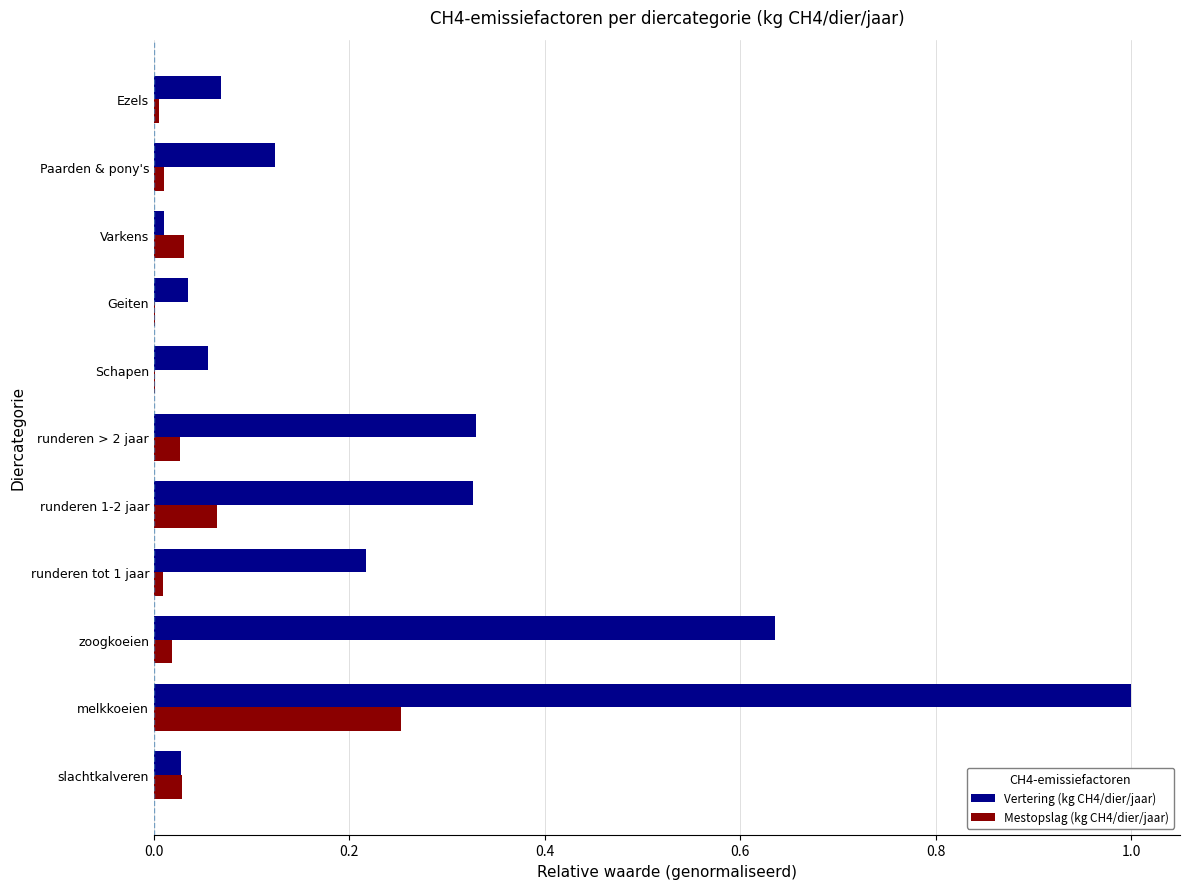

What are all the series names shown in the legend?

Vertering (kg CH4/dier/jaar), Mestopslag (kg CH4/dier/jaar)